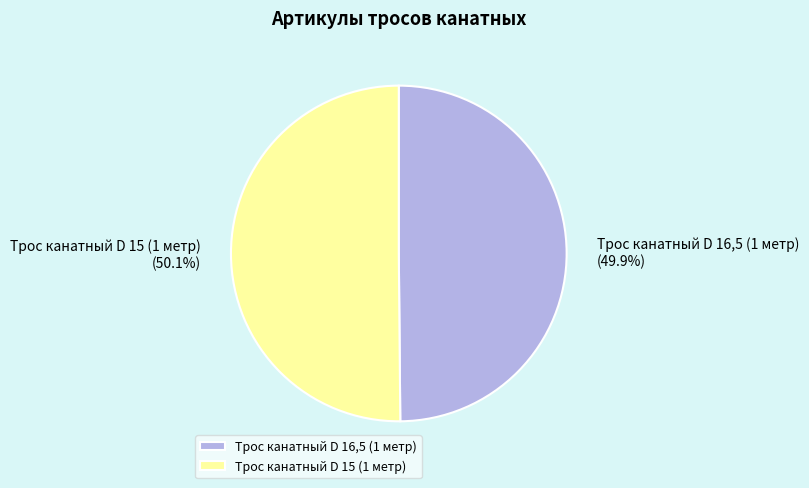

To the nearest percent, what is the average slice percentage?

50%